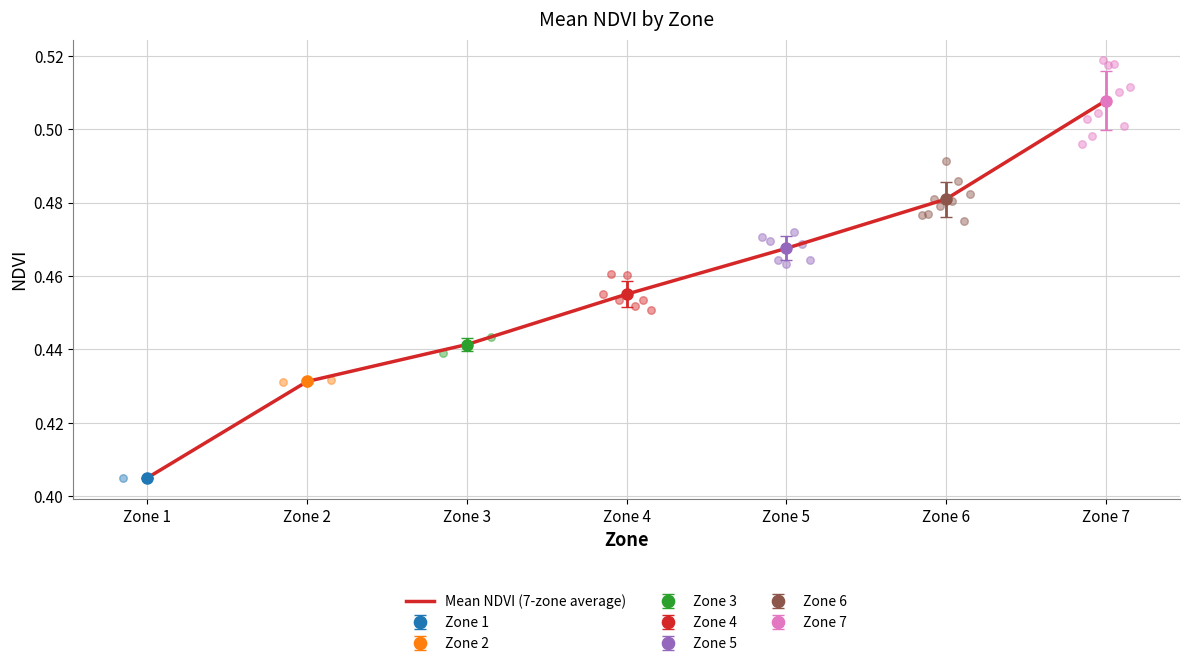

Which has a higher value, Zone 7 or Zone 6?

Zone 7